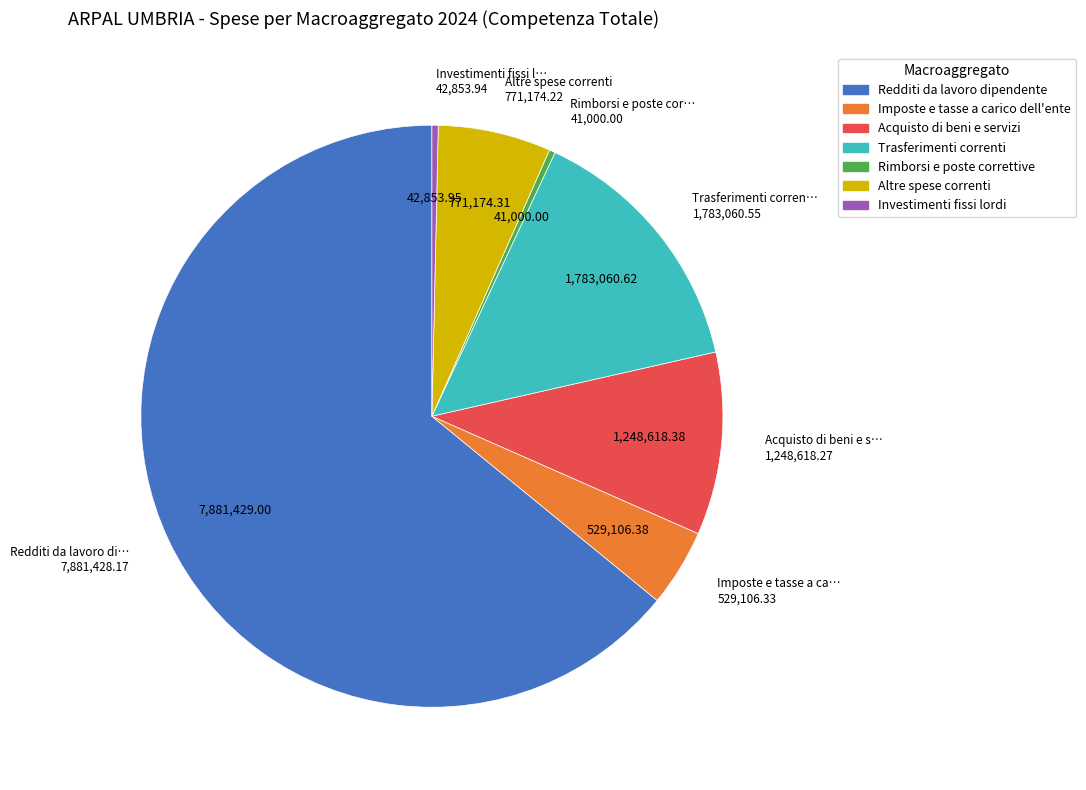

How many slices are in this pie chart?

7